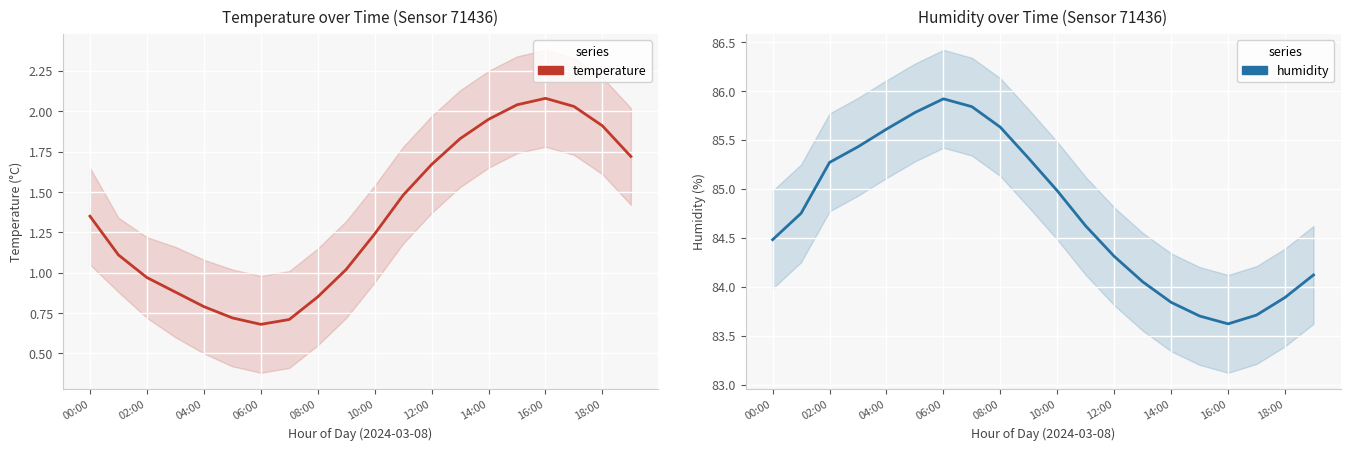

The temperature series shows 1.0 at 14:00. True or false?

False